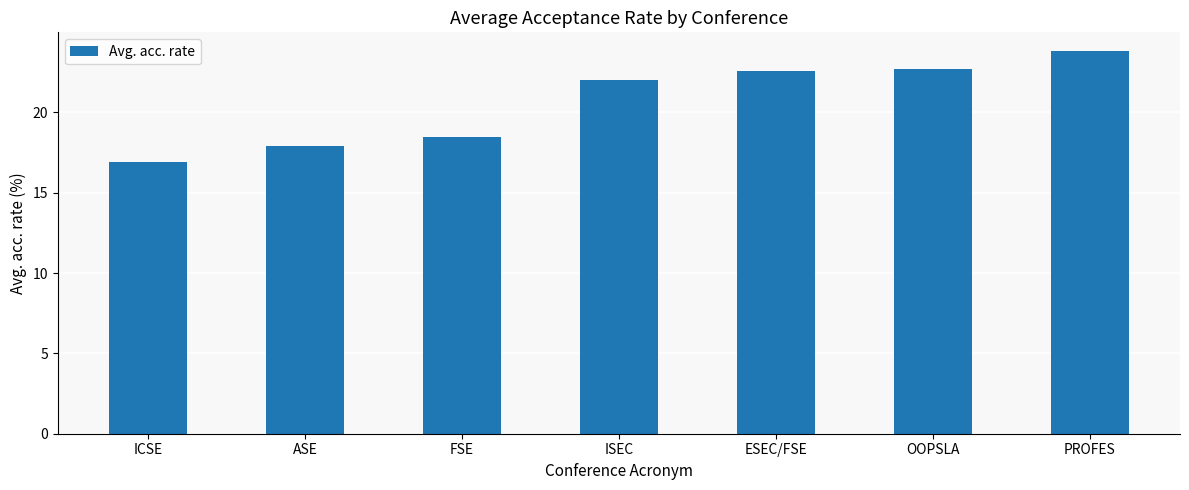

Are the bars grouped side by side (vs. stacked)?

No